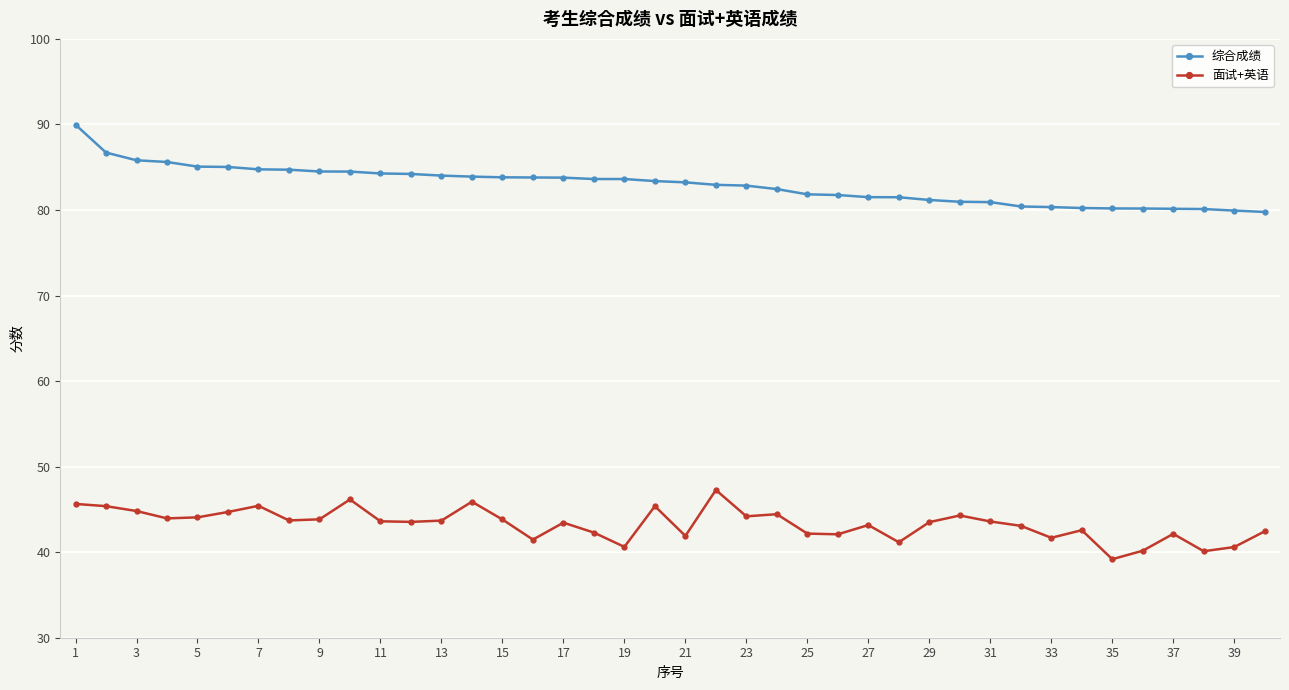

What is the sum of all 综合成绩 values?

3317.4